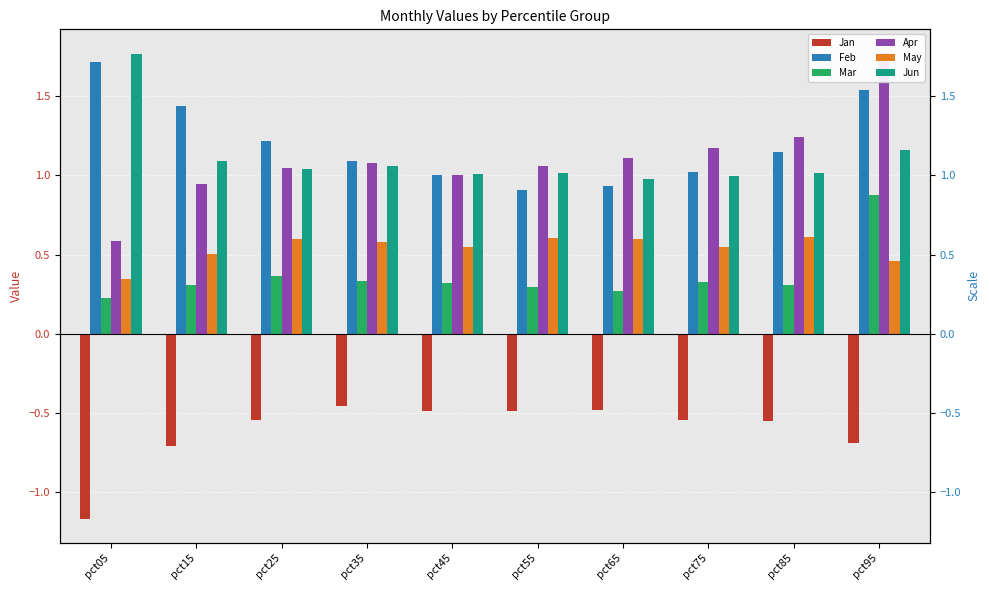

Which series has the widest spread of values?

Apr